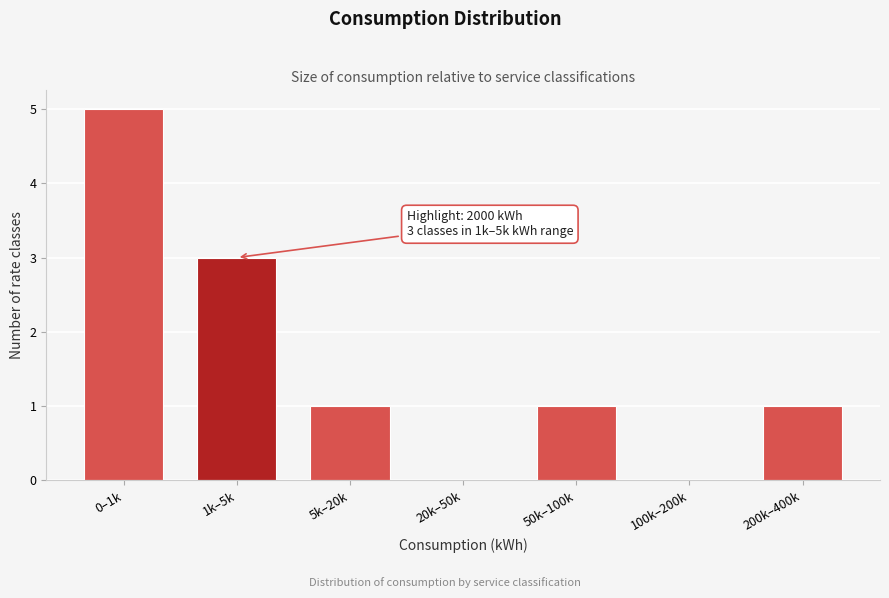

Reading left to right, list all the values displayed in this chart.

0–1k=5	1k–5k=3	5k–20k=1	20k–50k=0	50k–100k=1	100k–200k=0	200k–400k=1